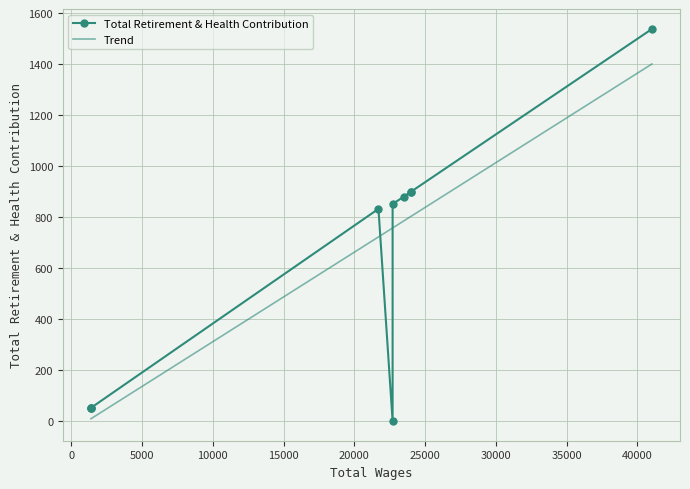

Between 24000.0 and 1385.0, which is larger?

24000.0